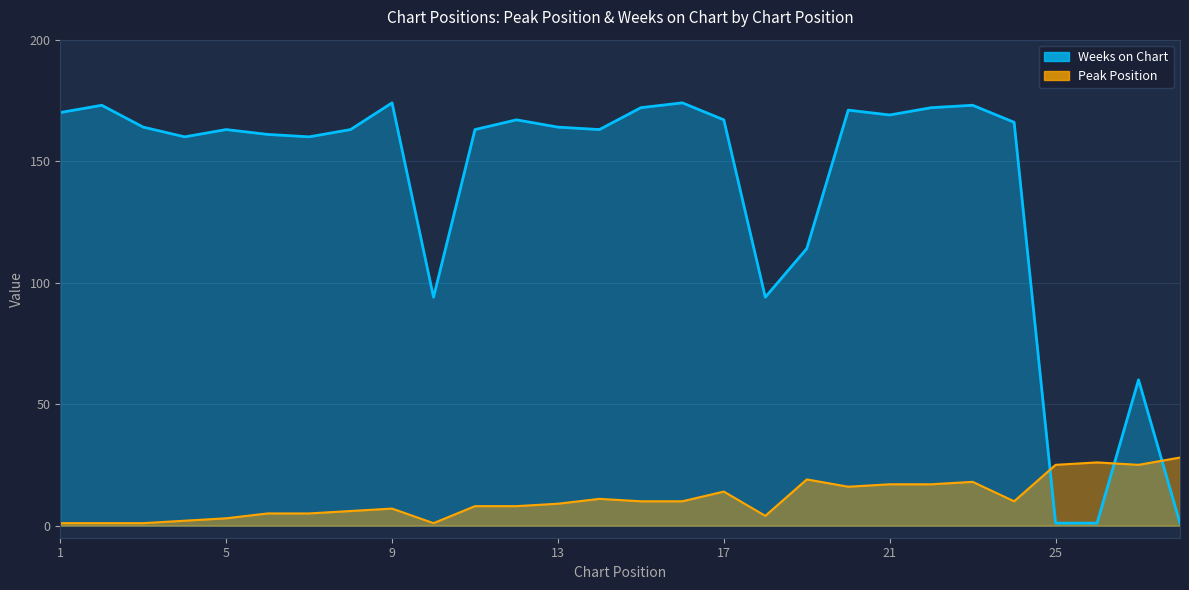

Read the Peak Position value at 16.

10